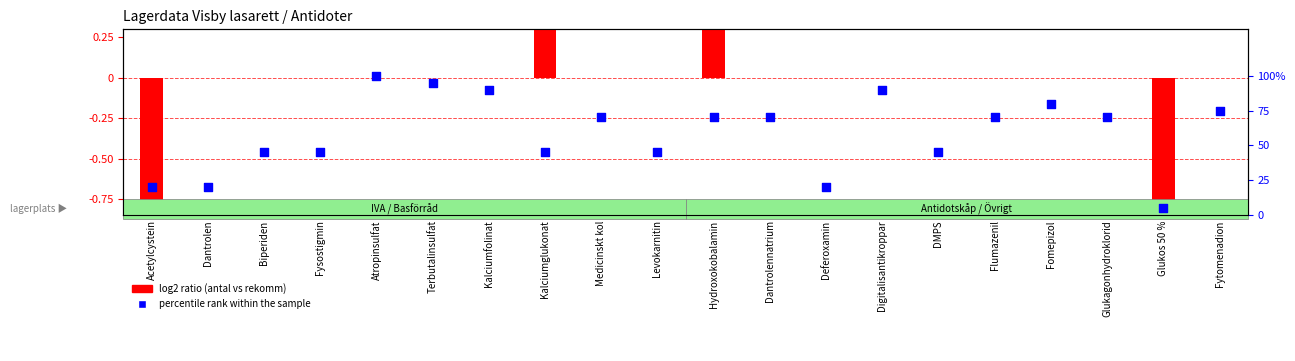

Is the value of percentile rank within the sample at Glukos 50 % greater than the value of log2 ratio (antal vs rekomm) at Kalciumfolinat?

Yes